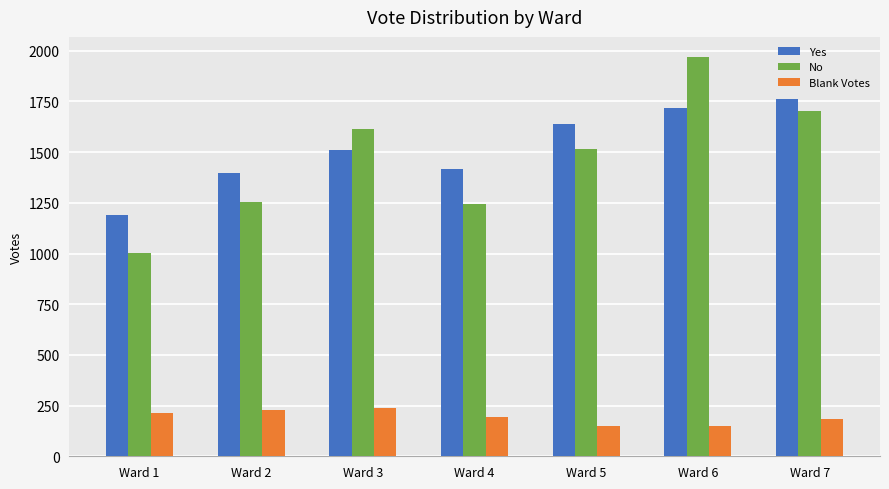

List the labels in order of Yes value, smallest first.

Ward 1, Ward 2, Ward 4, Ward 3, Ward 5, Ward 6, Ward 7